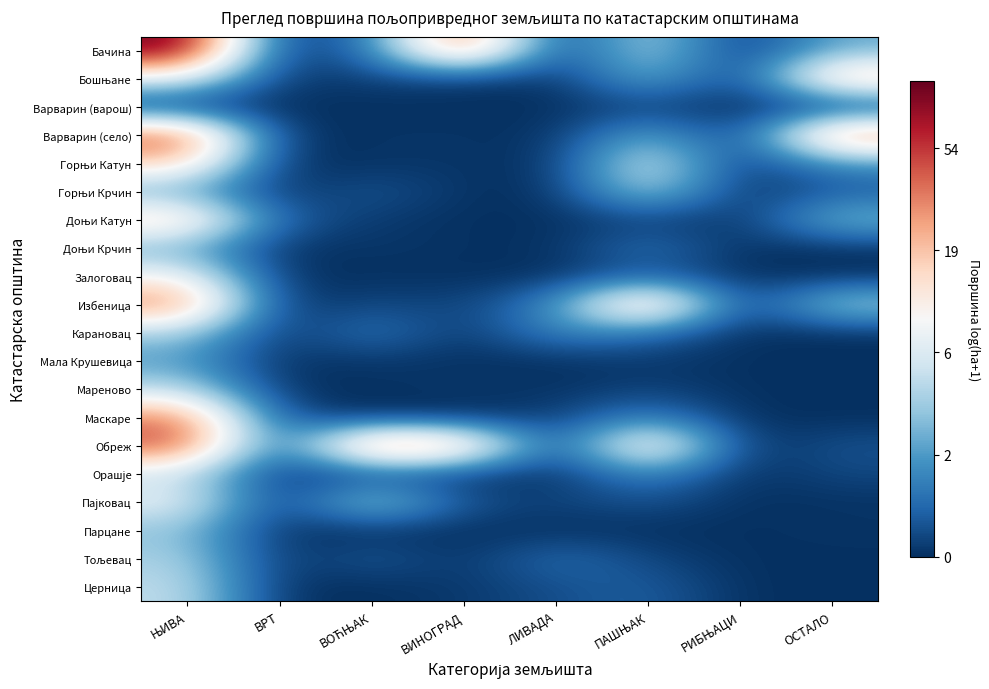

What is the difference between the highest and lowest values at ЛИВАДА?

0.8